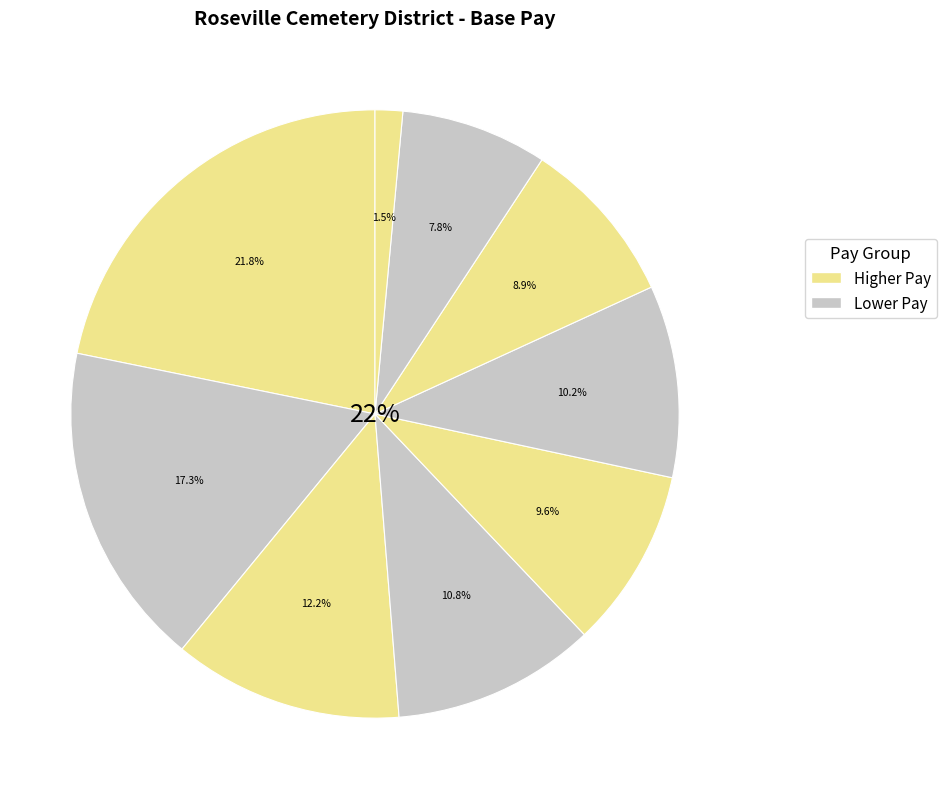

Count the number of slices in the pie.

9